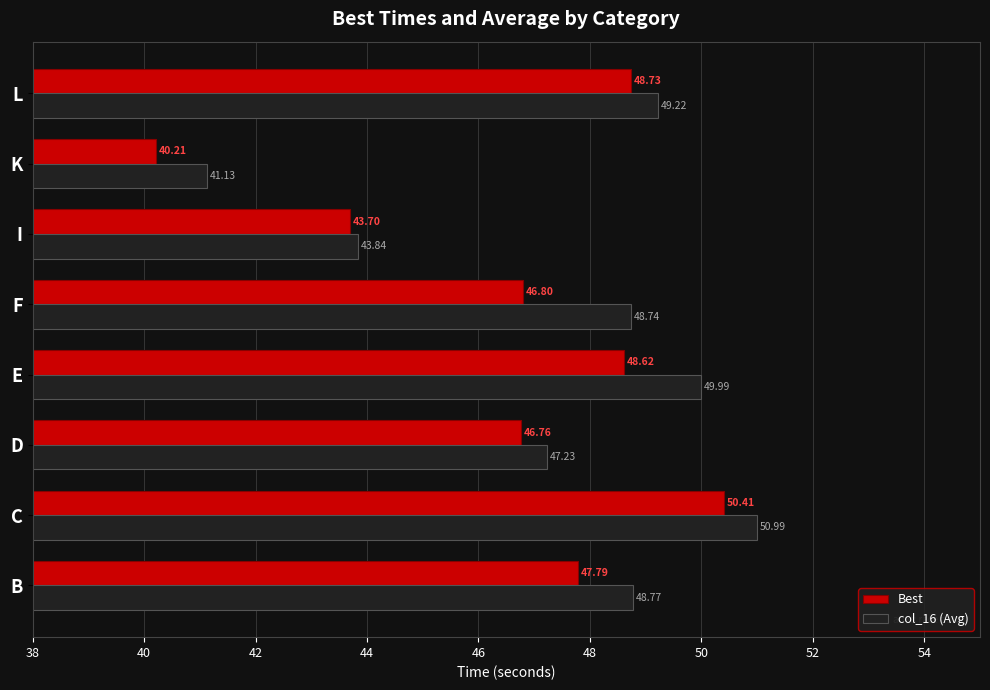

How many distinct data groups are displayed?

2